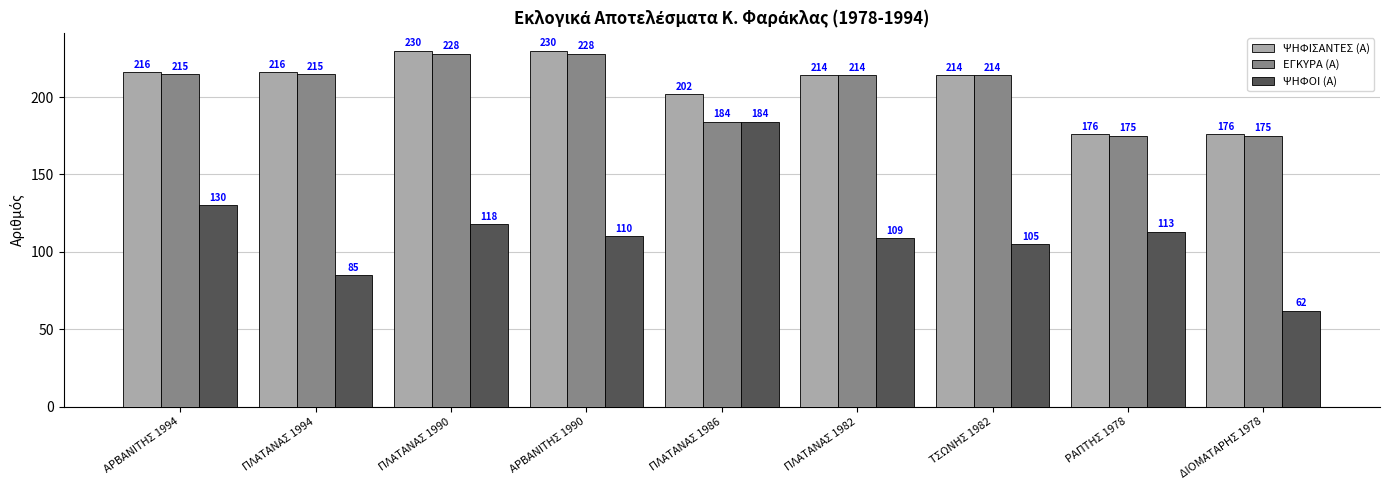

How many bars are there in total?

27